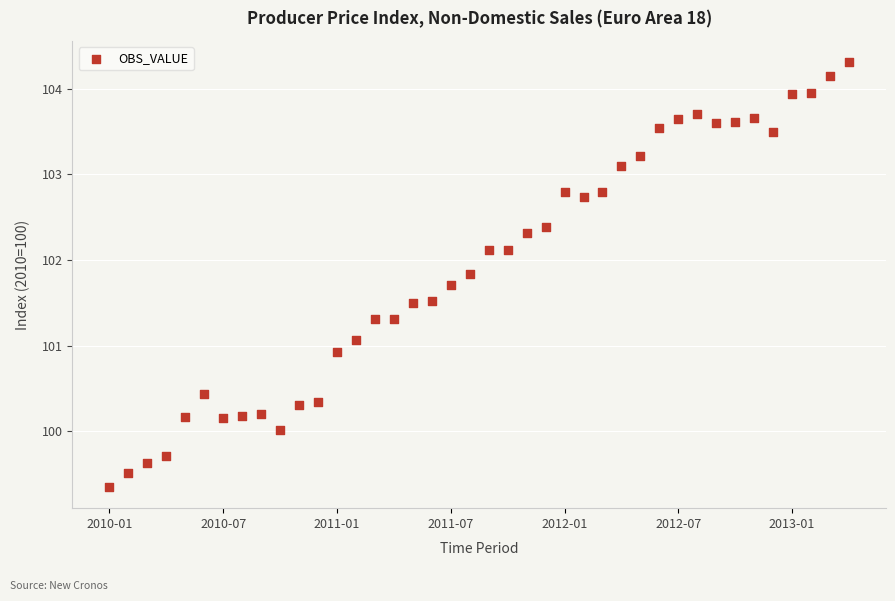

What is the range of Y values (max minus min)?

5.0